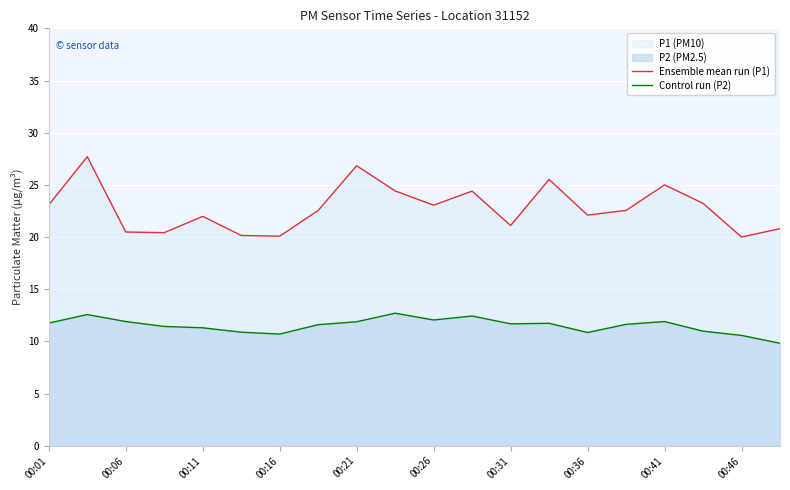

What is the value of the Control run (P2) point at the 17th from the left?

11.9